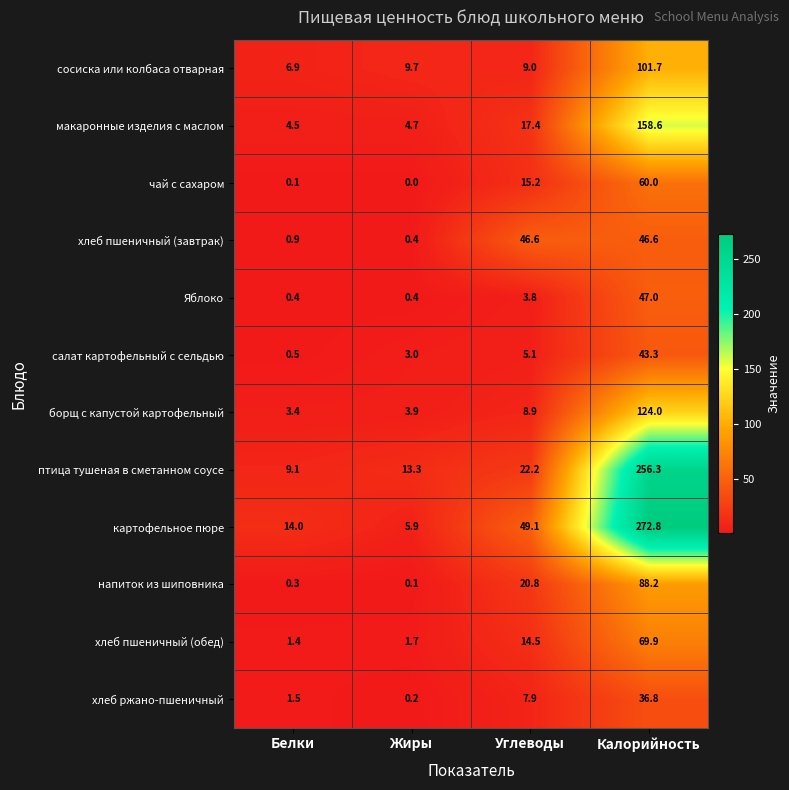

At Белки, list the series in order from smallest to largest.

чай с сахаром, напиток из шиповника, Яблоко, салат картофельный с сельдью, хлеб пшеничный (завтрак), хлеб пшеничный (обед), хлеб ржано-пшеничный, борщ с капустой картофельный, макаронные изделия с маслом, сосиска или колбаса отварная, птица тушеная в сметанном соусе, картофельное пюре